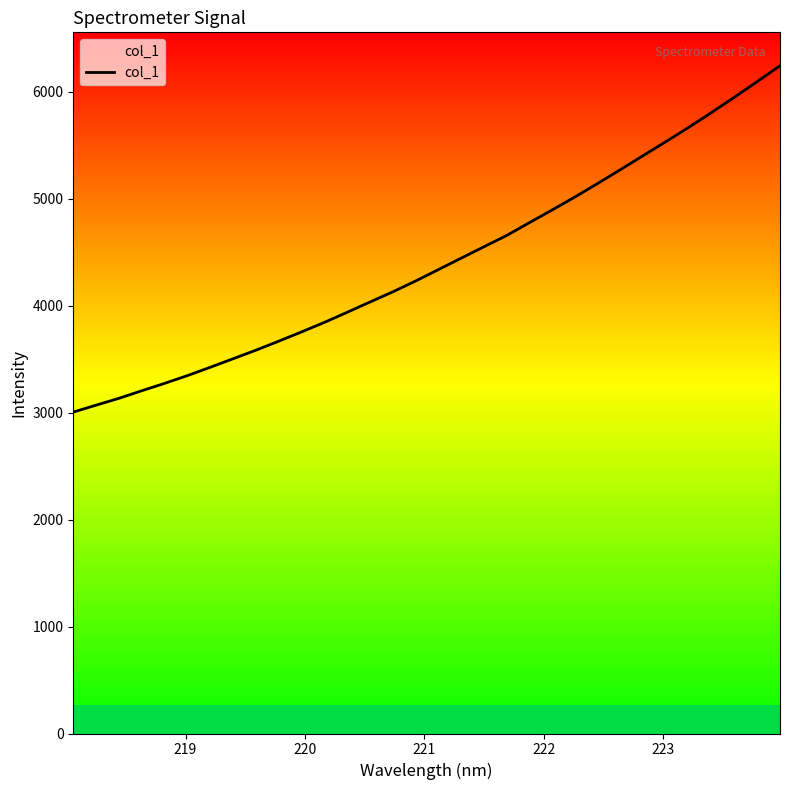

What is the difference between the maximum and minimum values?

3239.5